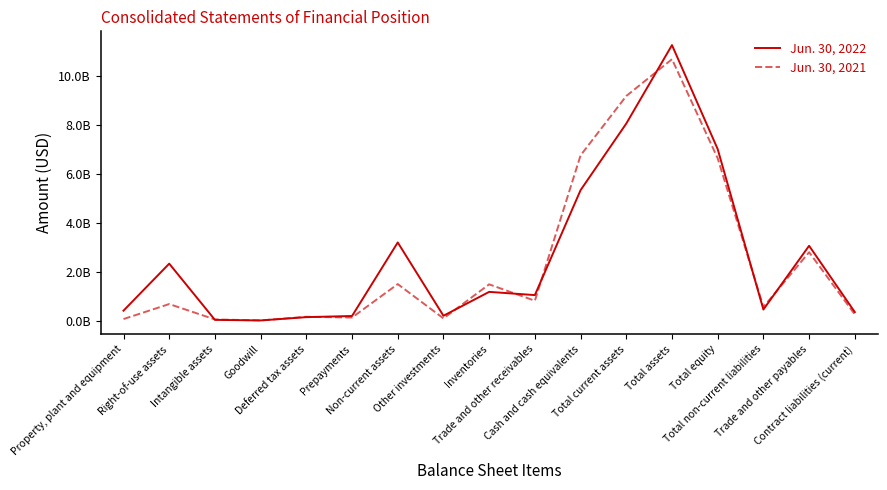

The value of Jun. 30, 2022 at Cash and cash equivalents is 3109750724. True or false?

False